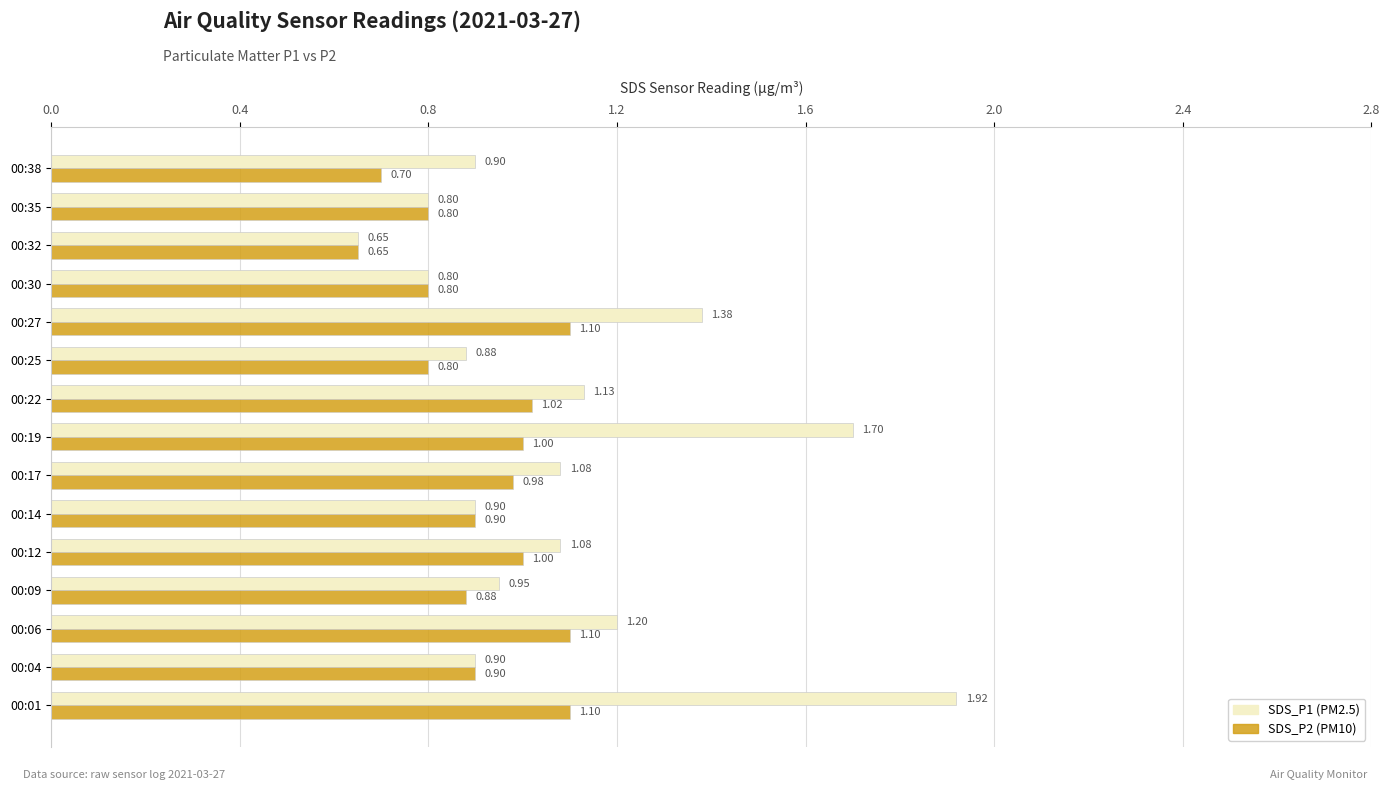

What is the total value across all series at 00:30?

1.6